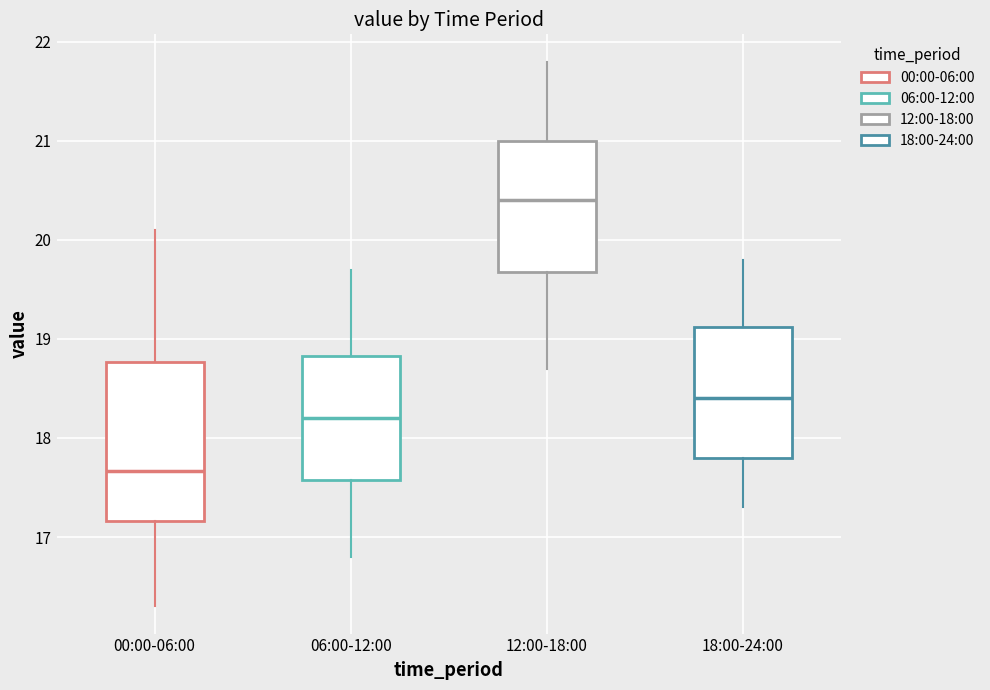

Where does the lower whisker of the box for 00:00-06:00 end on the y-axis? The values are not printed on the chart, so give them approximately, as read against the axis.

16.3